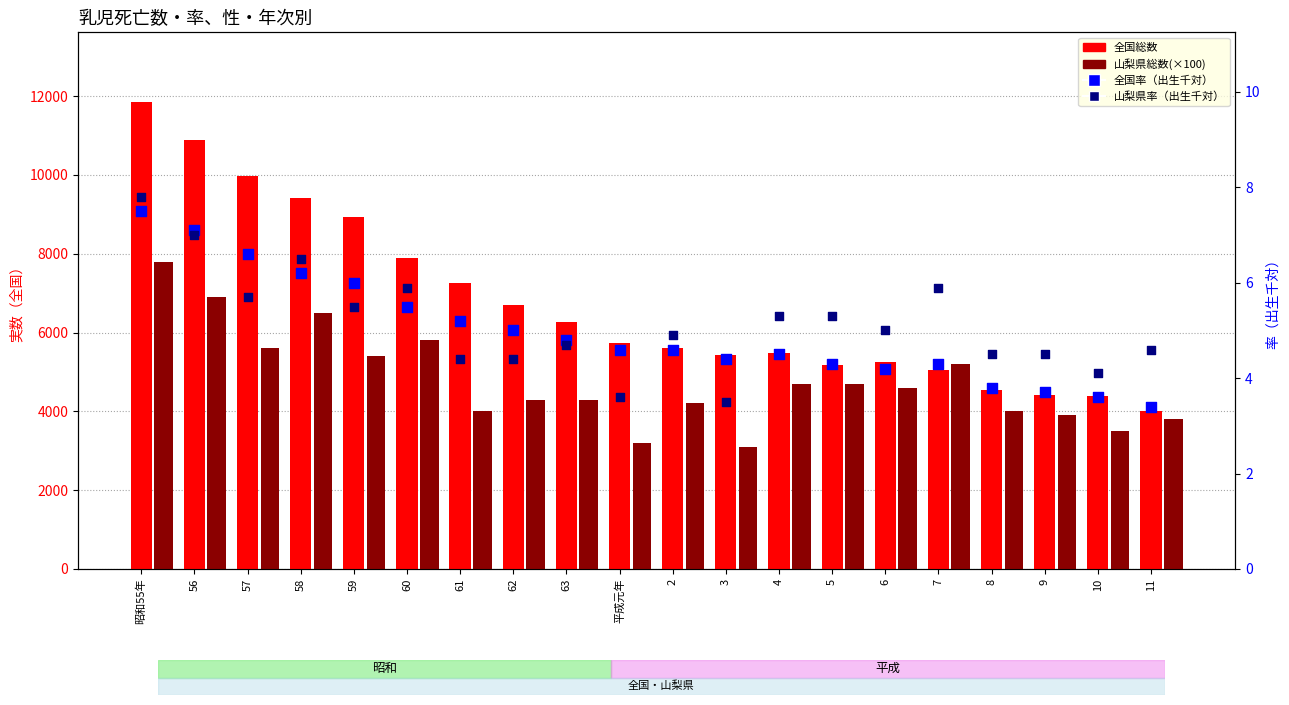

At how many categories does at least one series exceed 6593?

8